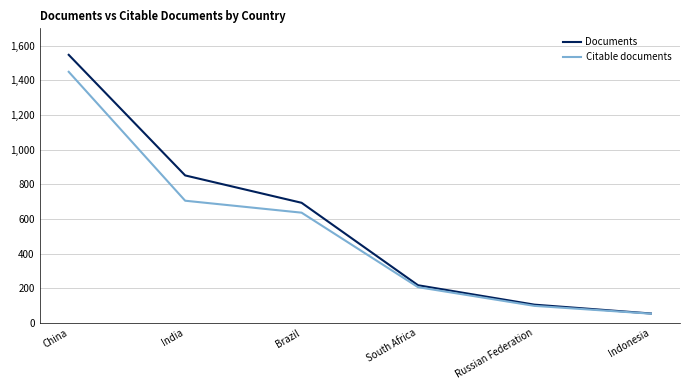

The value of Documents at Brazil is 1221. True or false?

False